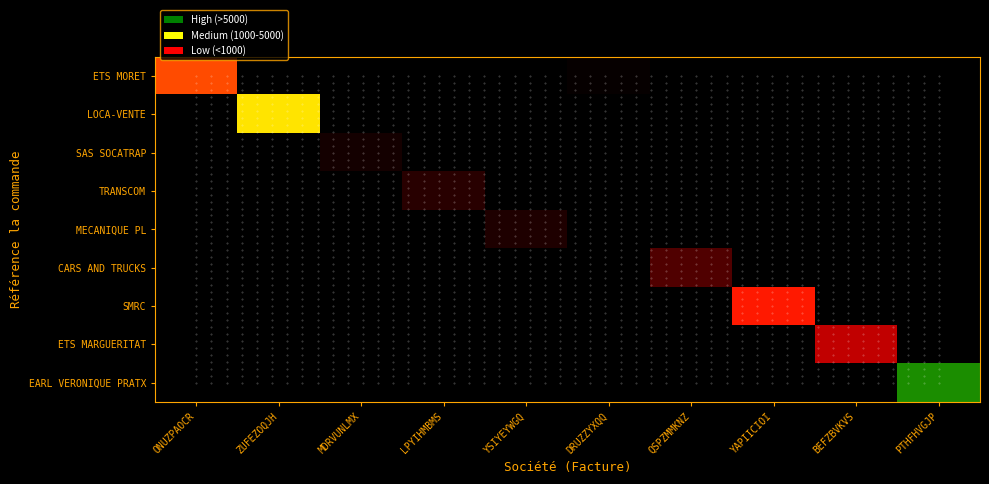

At BEFZBVKVS, list the series in order from smallest to largest.

ETS MORET, LOCA-VENTE, SAS SOCATRAP, TRANSCOM, MECANIQUE PL, CARS AND TRUCKS, SMRC, EARL VERONIQUE PRATX, ETS MARGUERITAT